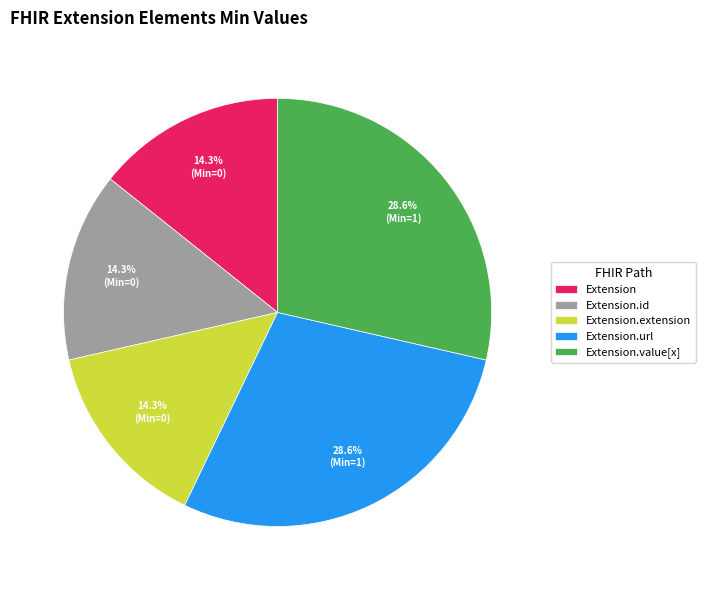

Approximately how many times larger is the value at Extension.extension compared to Extension.id?

1.0